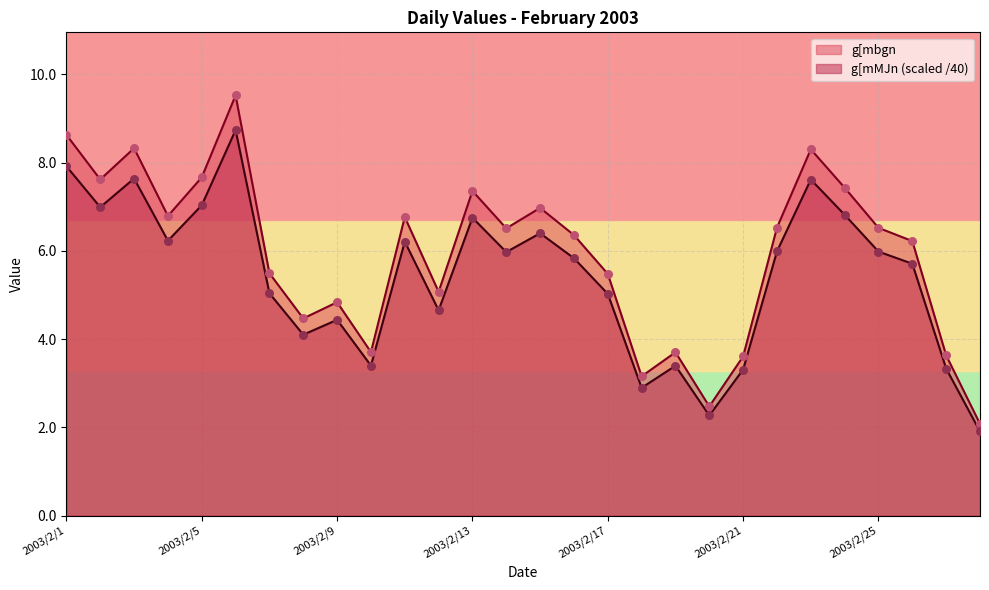

Which series has the widest spread of Y values?

g[mbgn